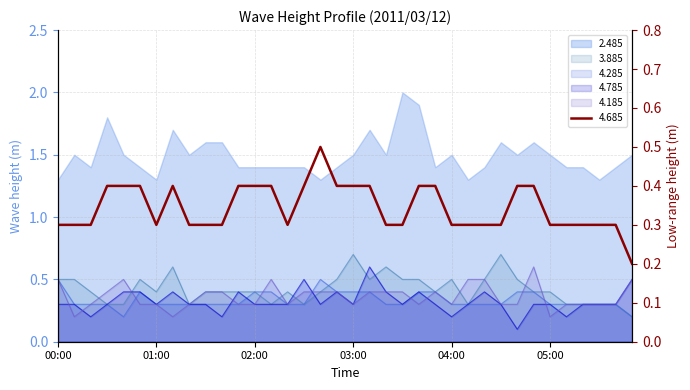

In 4.785, how many points are lower than both neighbors (excluding endpoints)?

9